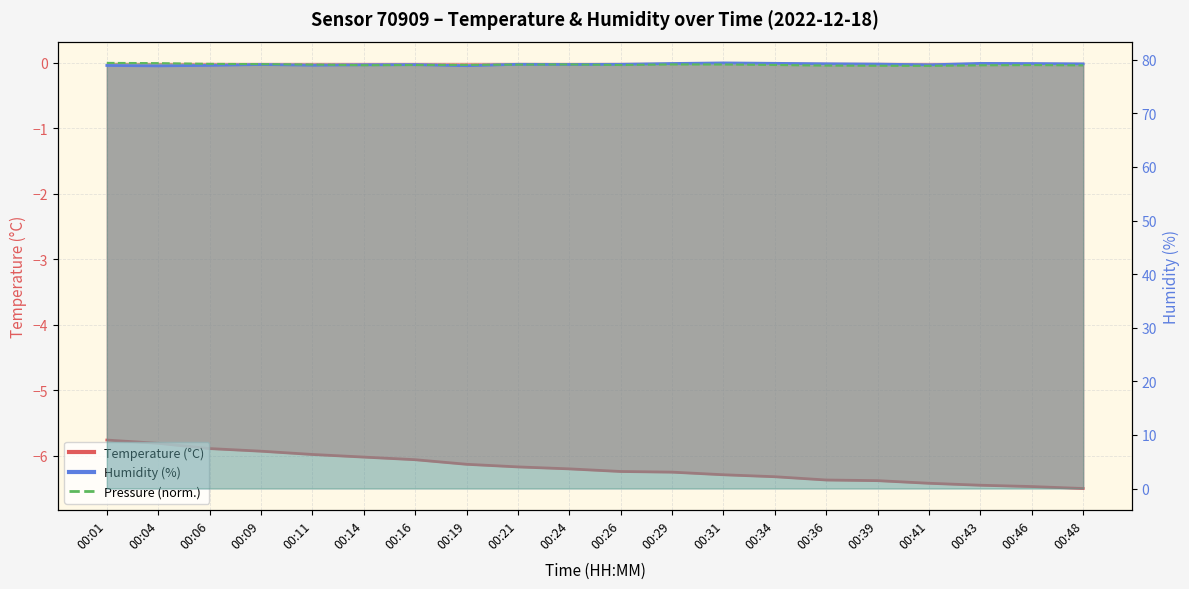

Rank the series by their maximum value, from highest to lowest.

humidity, pressure_normalized, temperature